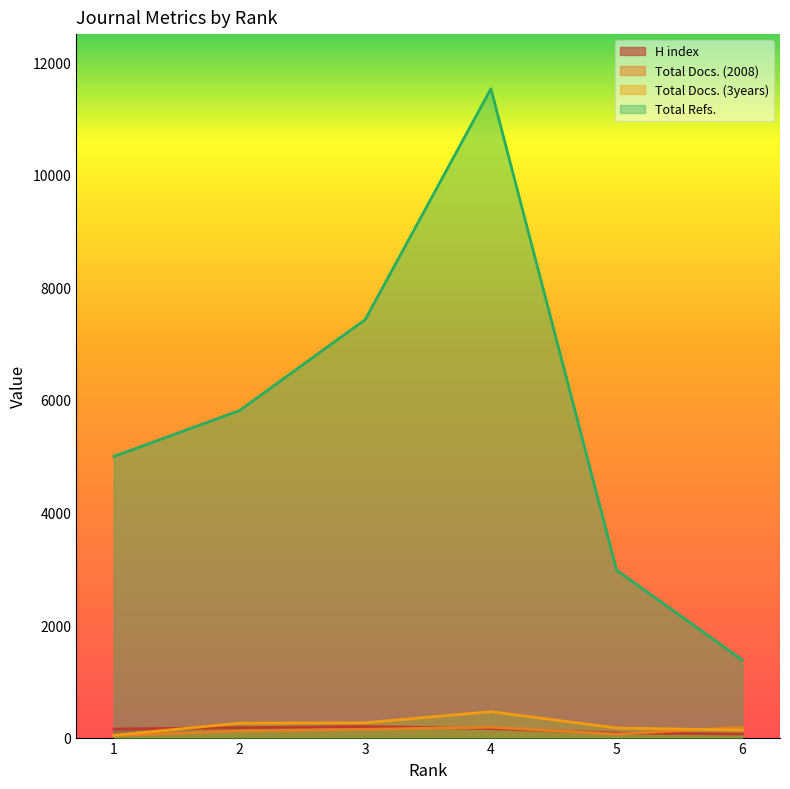

Reading left to right, extract all data points from this chart.

H index: 152	176	197	161	79	64
Total Docs. (2008): 35	117	146	185	60	185
Total Docs. (3years): 41	256	263	461	170	133
Total Refs.: 4996	5811	7428	11530	2975	1378